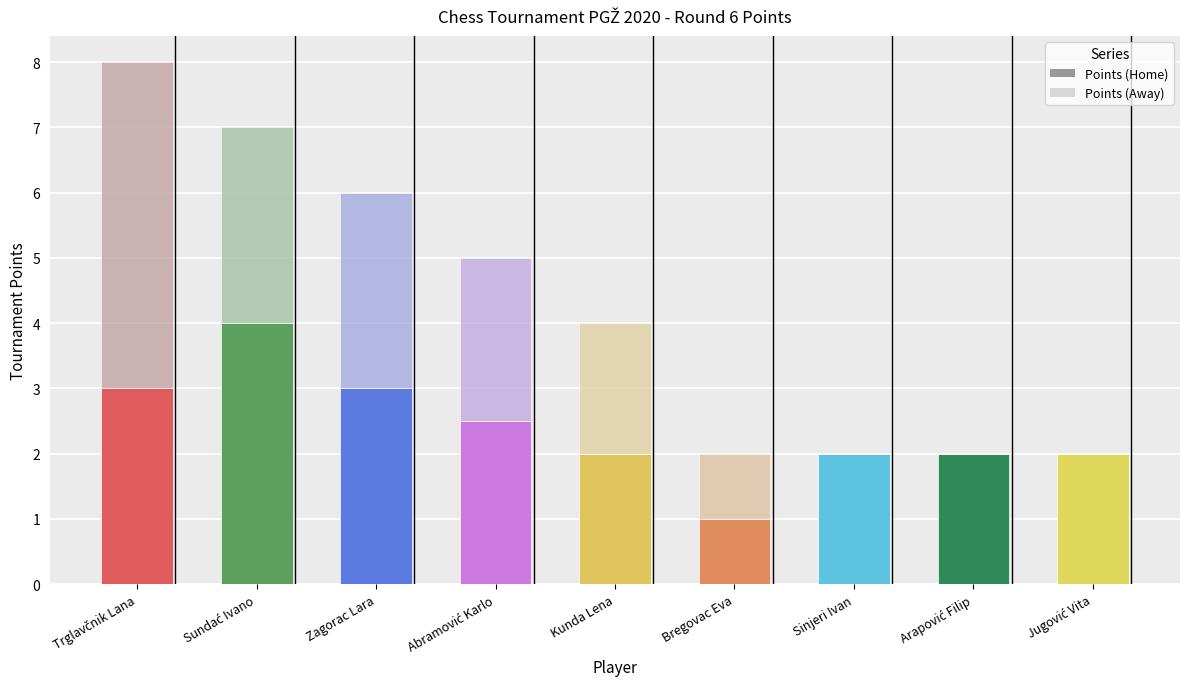

Count the number of categories in the chart.

9